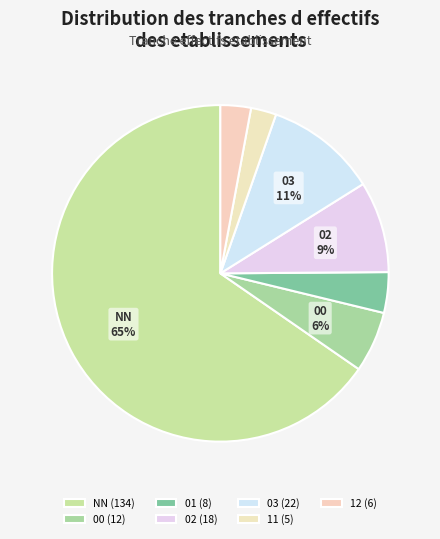

Rank the categories by value from lowest to highest.

11, 12, 01, 00, 02, 03, NN